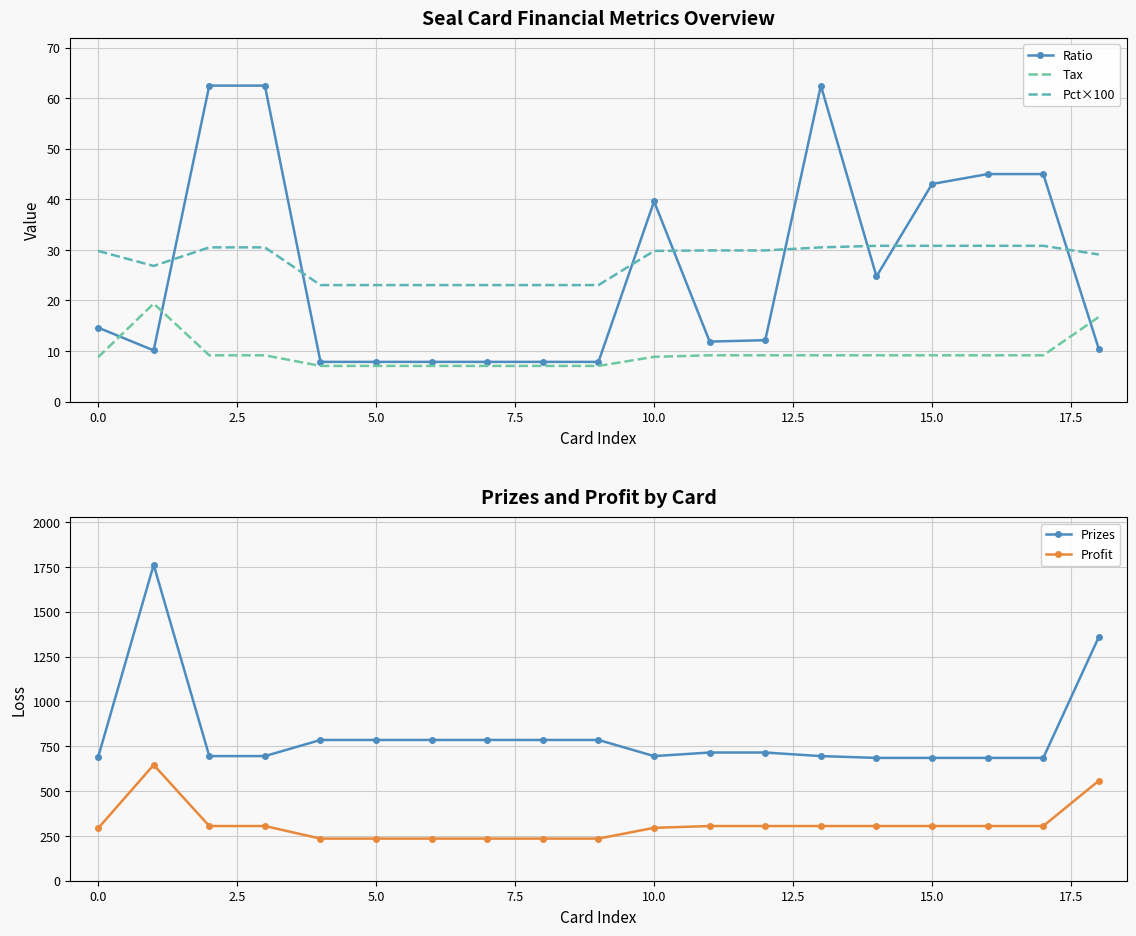

True or false: Tax has more than 0 points higher than both neighbors.

True